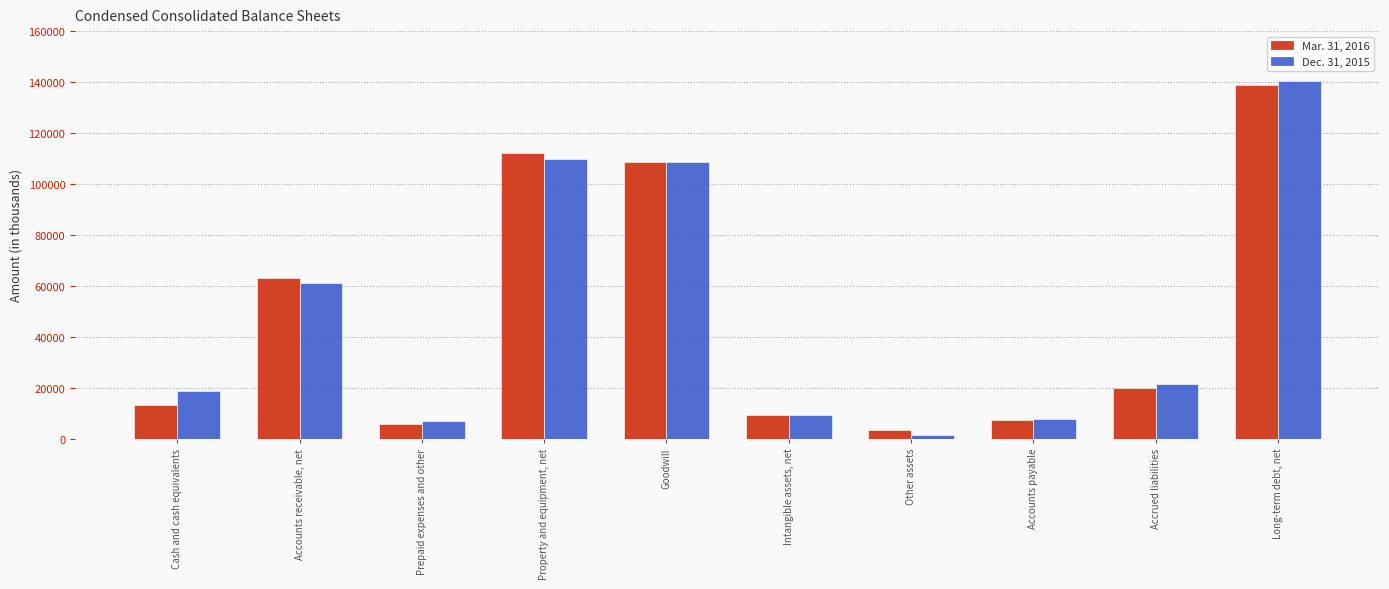

What is the difference between the maximum and minimum values in the Mar. 31, 2016 series?

135663